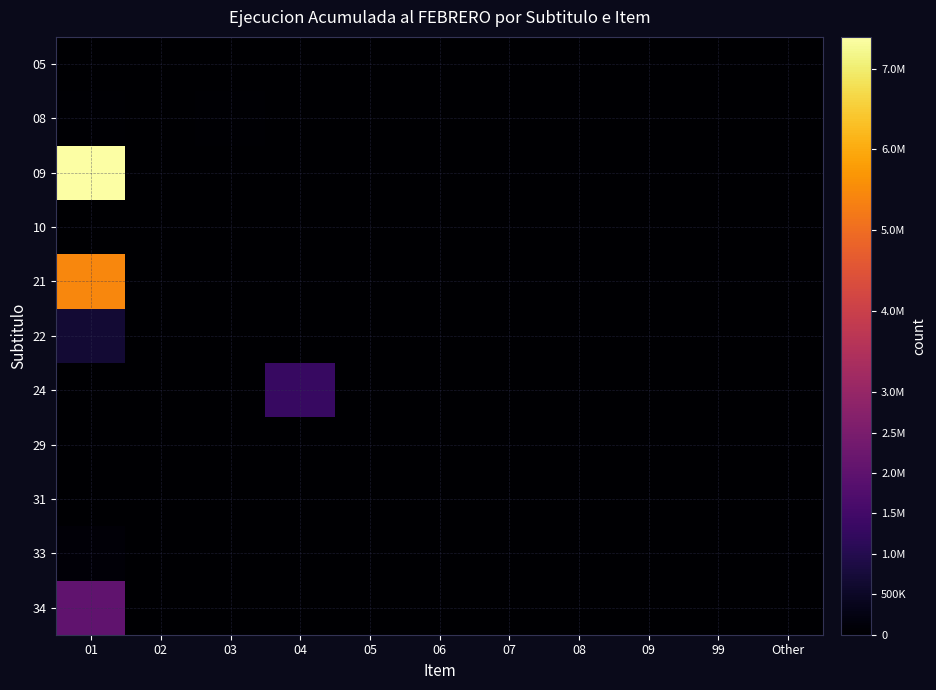

At 02, list the series in order from smallest to largest.

05, 09, 10, 21, 22, 24, 29, 31, 33, 34, 08